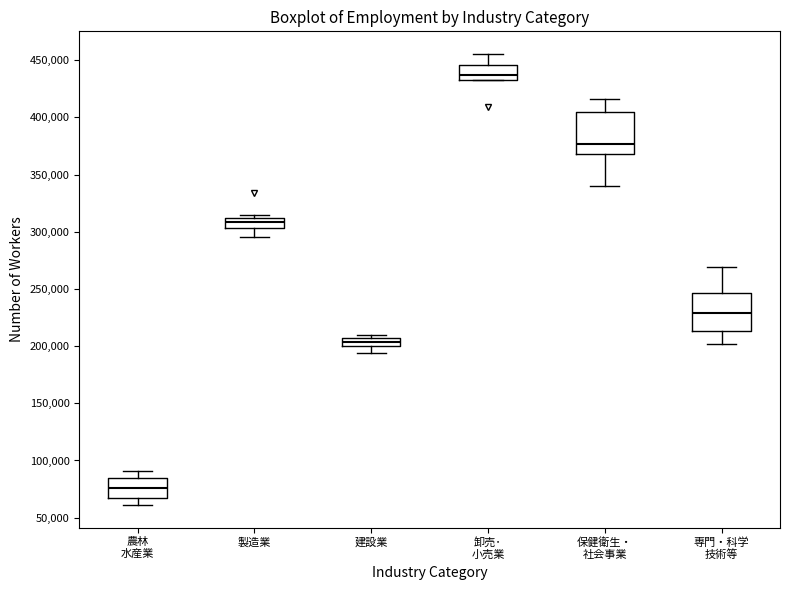

Which box has the lowest median line?

農林 水産業